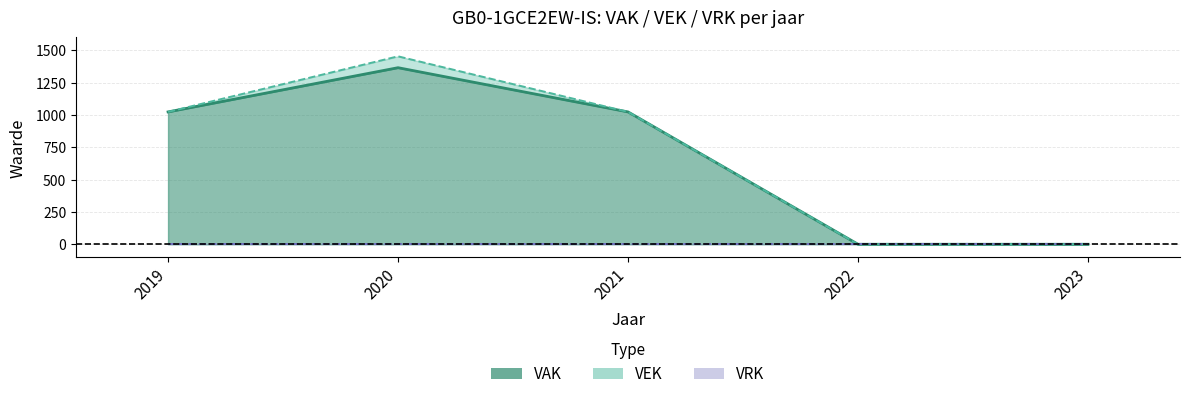

What is the difference between the maximum and minimum values in the VAK (lijn) series?

1366